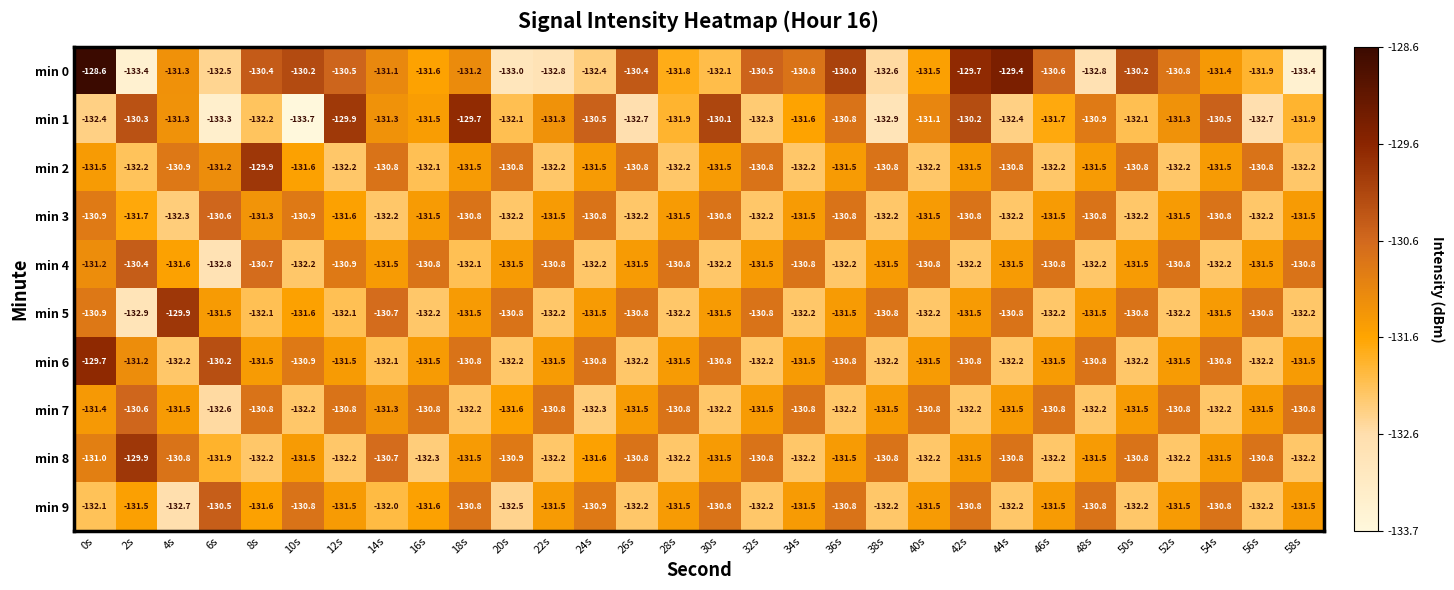

True or false: min 7 has a value of -179.2 at 16s.

False